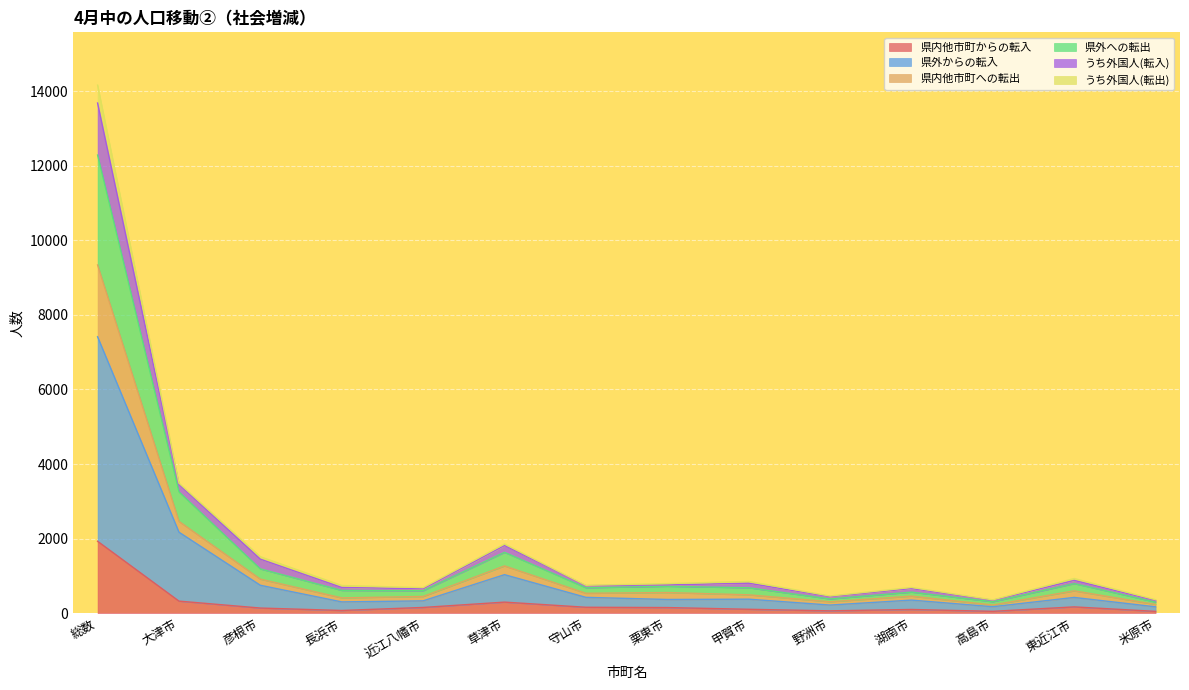

In うち外国人(転入), how many points are lower than both neighbors (excluding endpoints)?

4